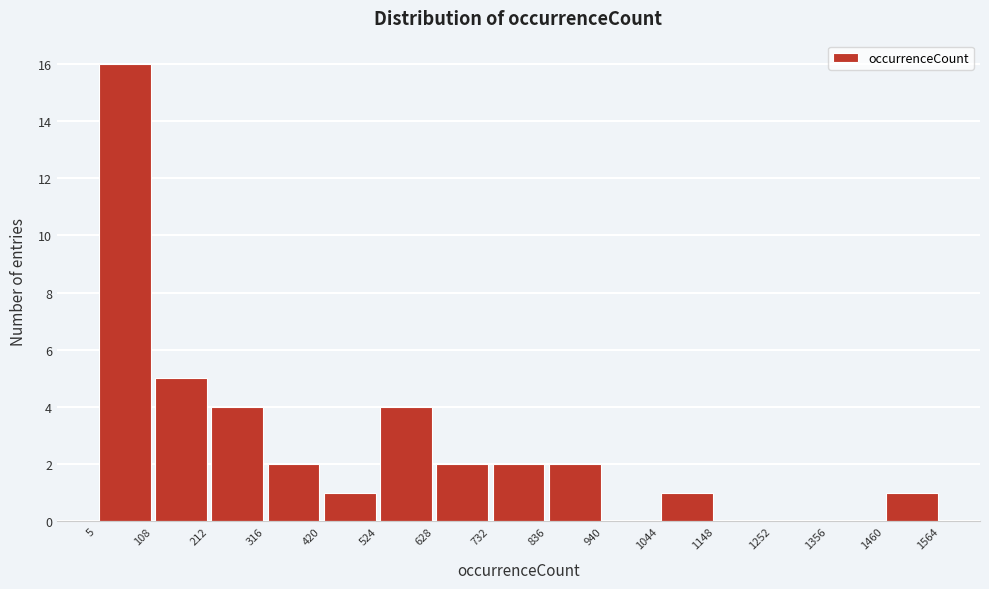

How tall is the bar that spans 1044 to 1148 on the x-axis? The values are not printed on the chart, so give them approximately, as read against the axis.

1